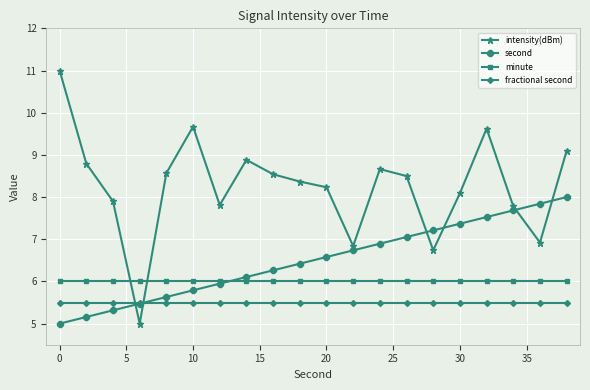

What is the value of the fractional second point at the 18th from the left?

5.5